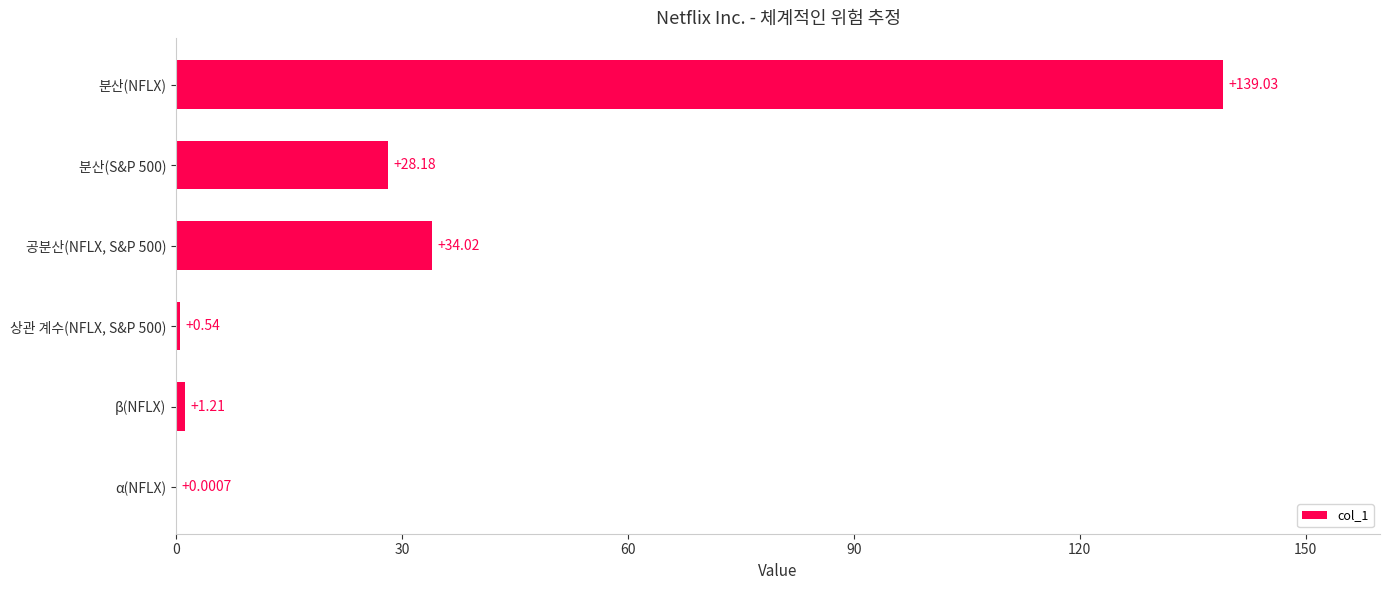

Between 분산(NFLX) and β(NFLX), which is larger?

분산(NFLX)